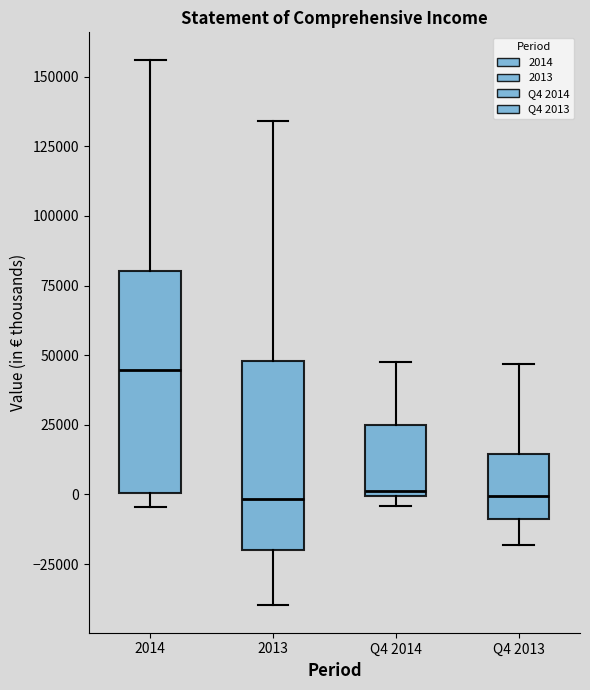

Reading left to right, transcribe this box plot: for each box, give where its median line is, the range the box spans, and where its two whiskers end, as read against the y-axis. The values are not printed on the chart, so give them approximately, as read against the axis.

2014: median 45000, box 0 to 80000, whiskers -5000 to 155000
2013: median 0, box -20000 to 50000, whiskers -40000 to 135000
Q4 2014: median 0 (just above the box's lower edge), box 0 to 25000, whiskers -5000 to 45000
Q4 2013: median 0, box -10000 to 15000, whiskers -20000 to 45000